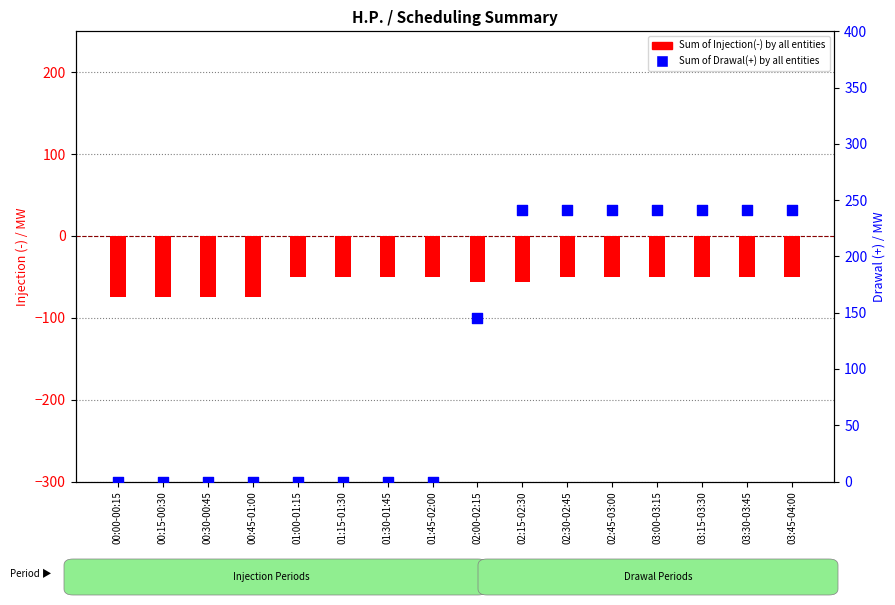

Is the value of Sum of Injection(-) at 03:45-04:00 greater than the value of Sum of Drawal(+) at 02:45-03:00?

No